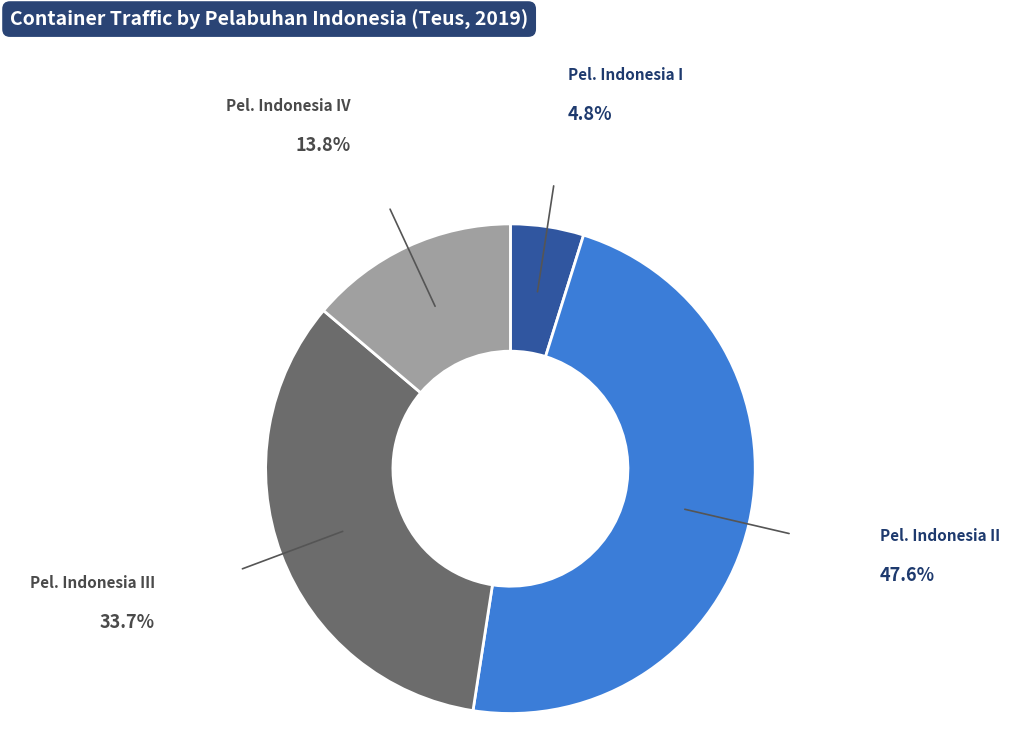

Is there a majority slice in this chart?

No